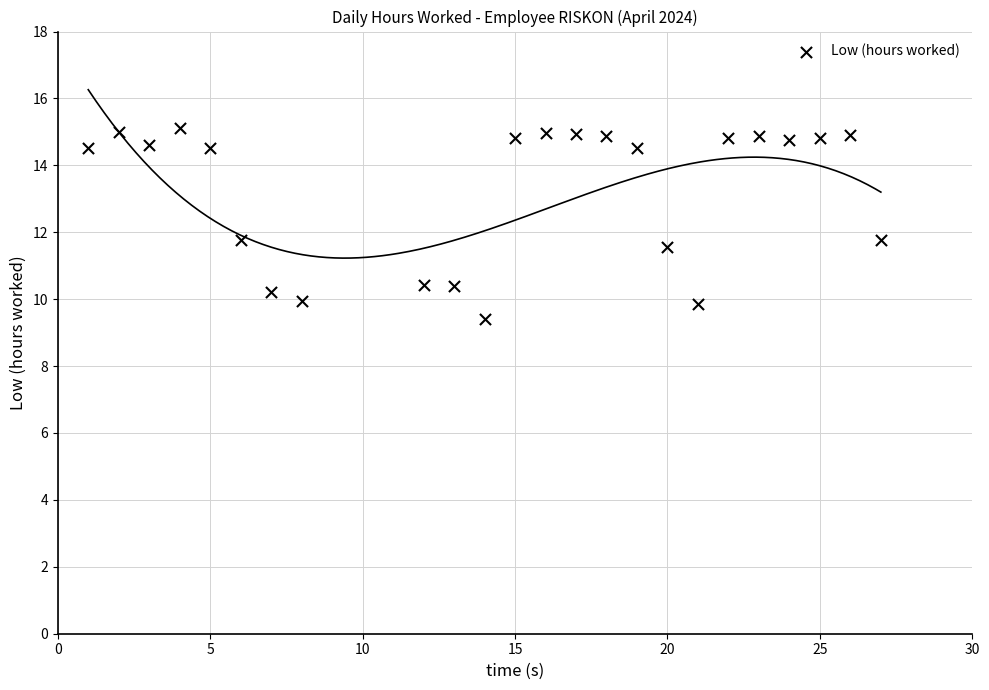

What is the range of X values (max minus min)?

26.0